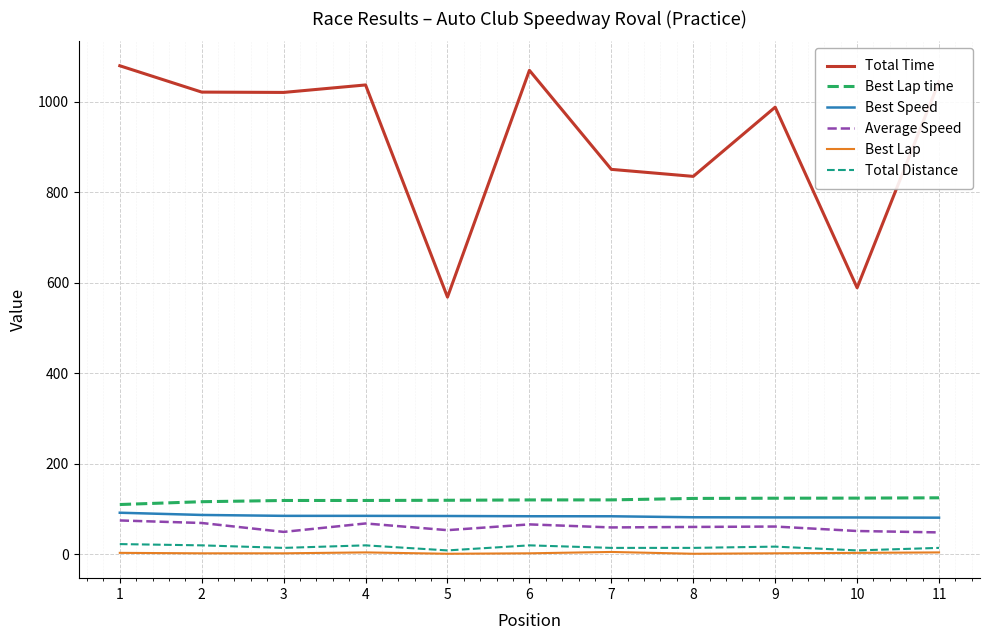

How many values in the Average Speed series are below 60?

5